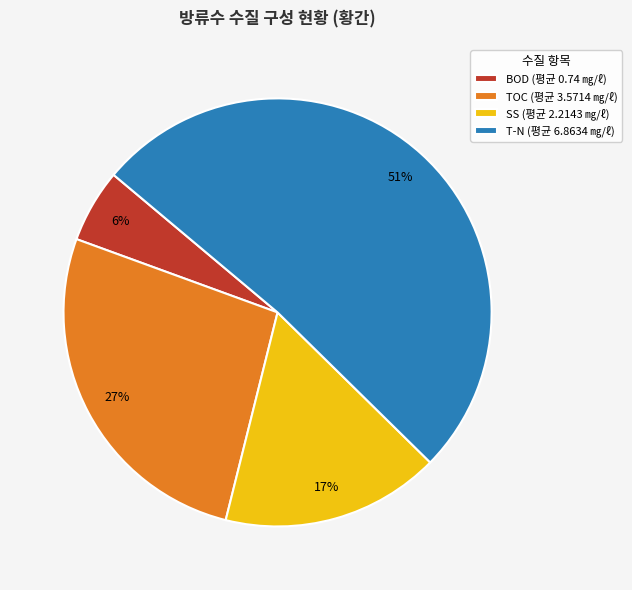

Does T-N (평균 6.8634 ㎎/ℓ) represent more than half of the total?

Yes